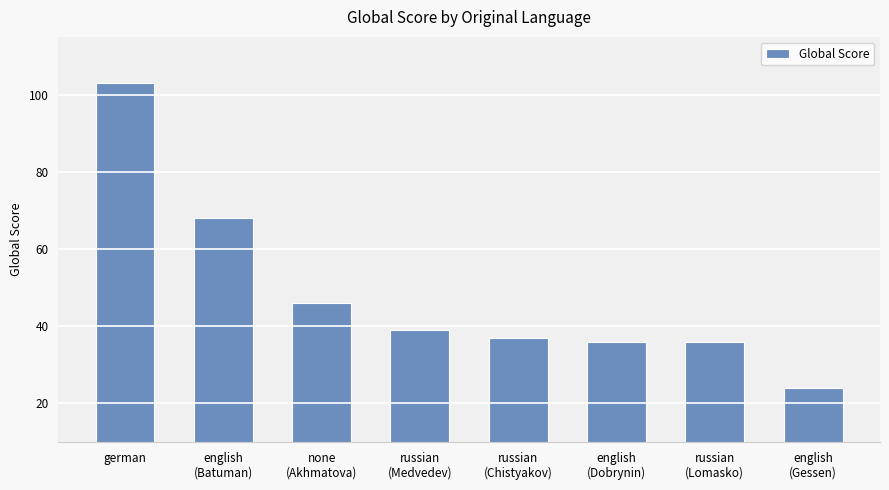

What is the difference between the maximum and minimum values?

79